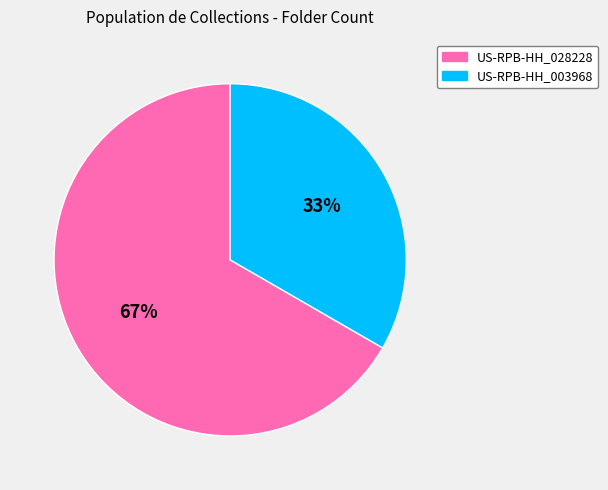

Is it true that US-RPB-HH_028228 is 75% of the pie?

False